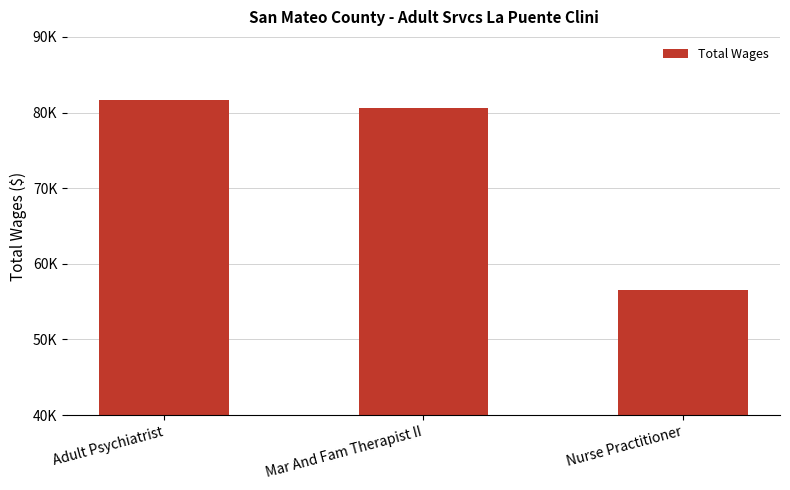

Which has a higher value, Adult Psychiatrist or Mar And Fam Therapist II?

Adult Psychiatrist